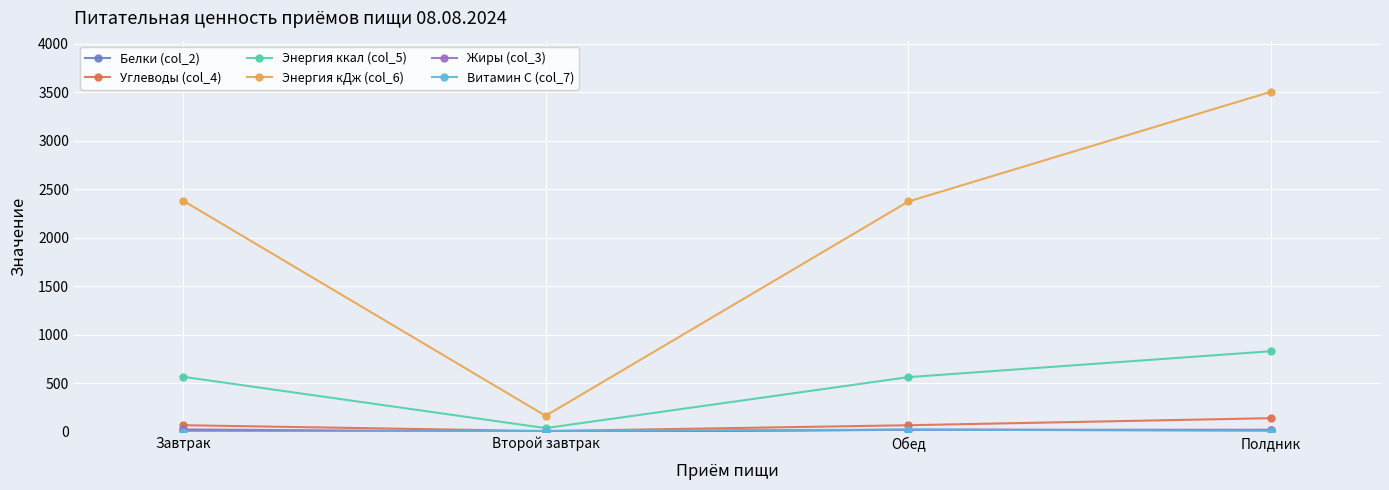

Does the chart display data point markers on the line(s)?

Yes